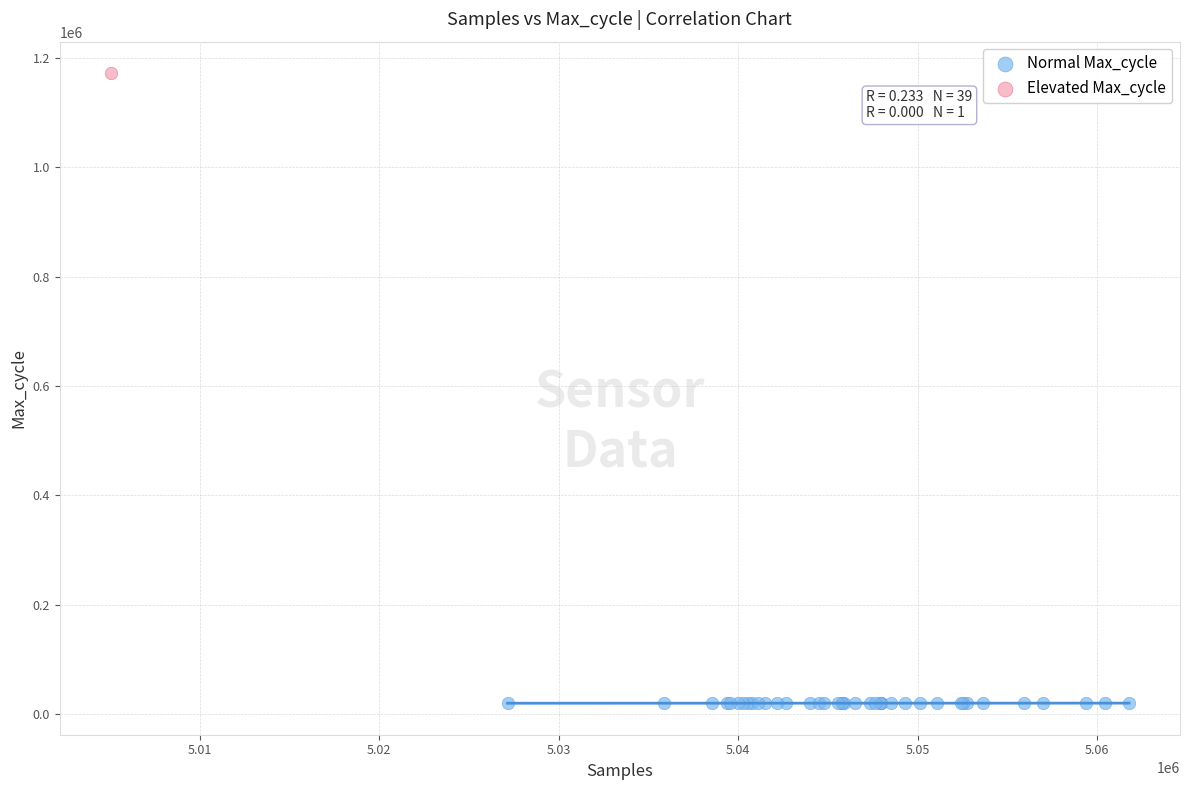

What are all the series names shown in the legend?

Normal Max_cycle, Elevated Max_cycle